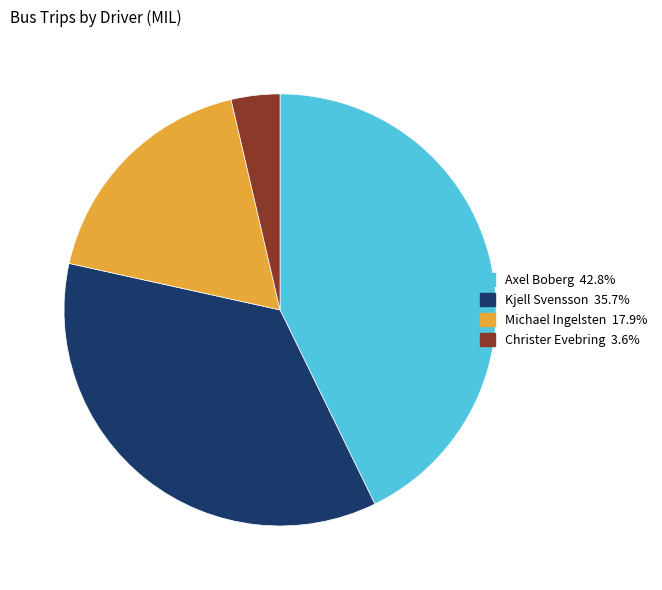

Does any single category account for the majority?

No